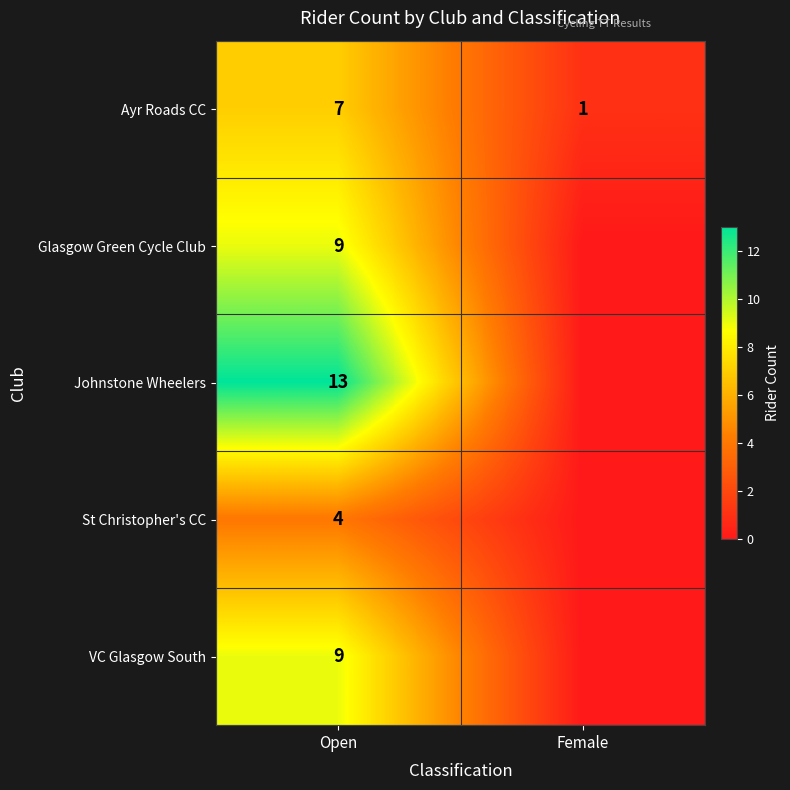

What is the sum of all Ayr Roads CC values?

8